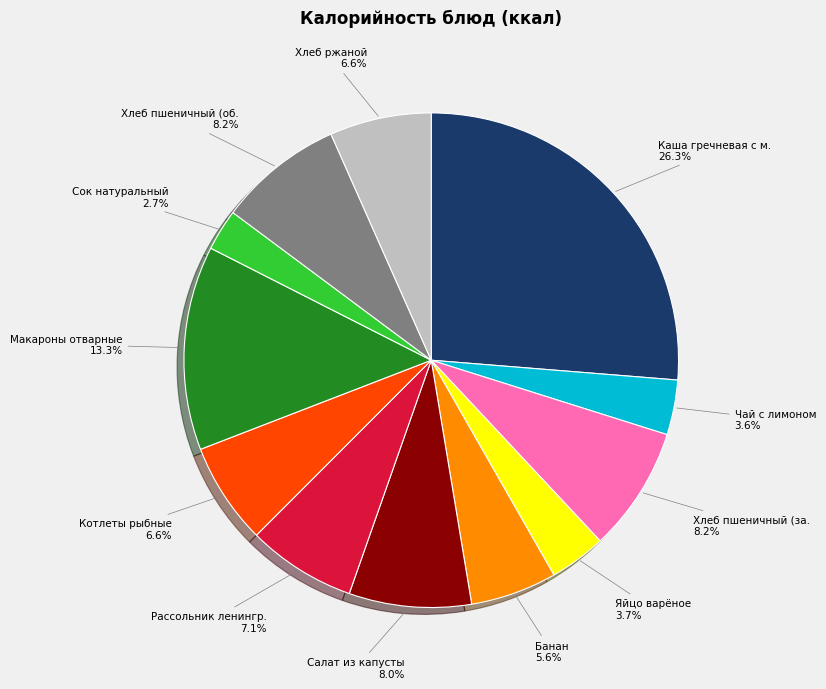

Does any single category account for the majority?

No